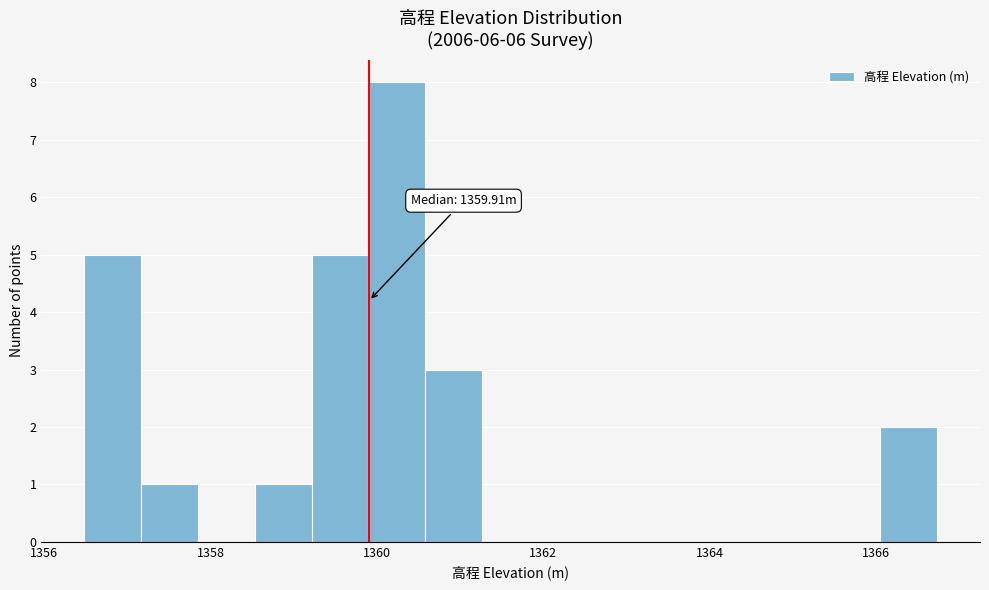

Read against the x-axis, roughly where is the centre of the tallest bar?

1360.2